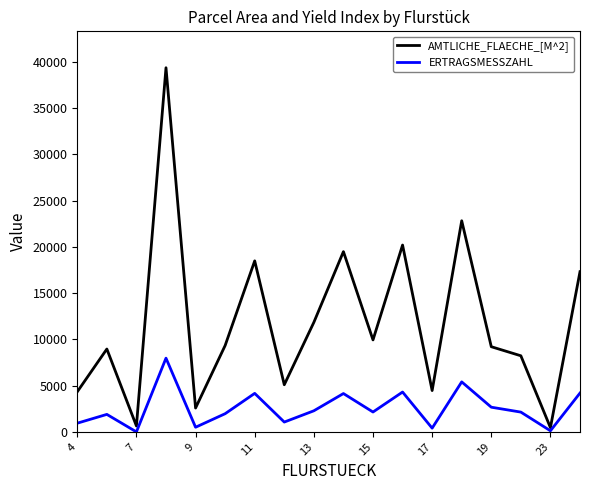

At how many categories does at least one series exceed 30193?

1